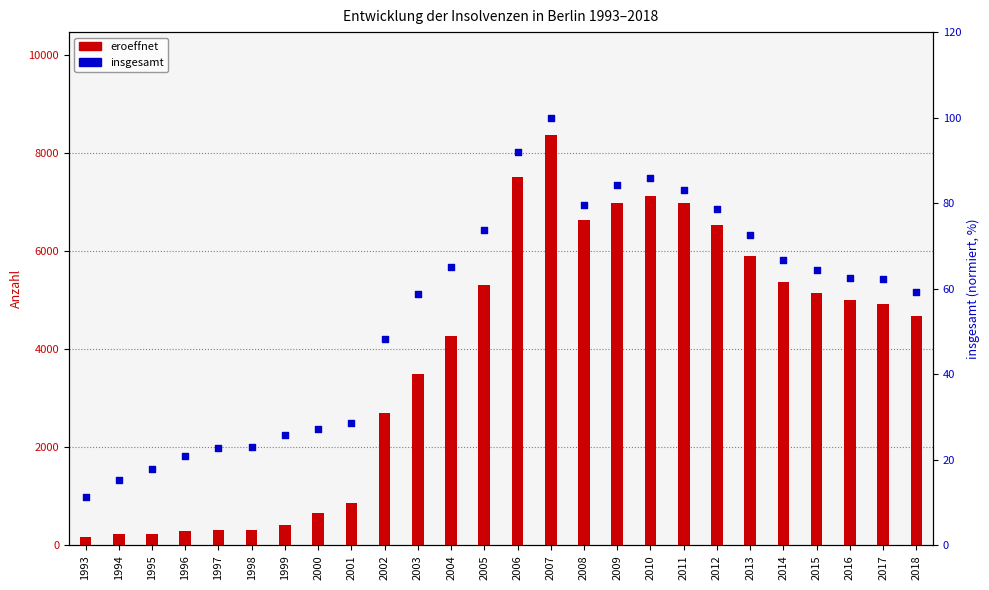

At how many categories does at least one series exceed 792?

18